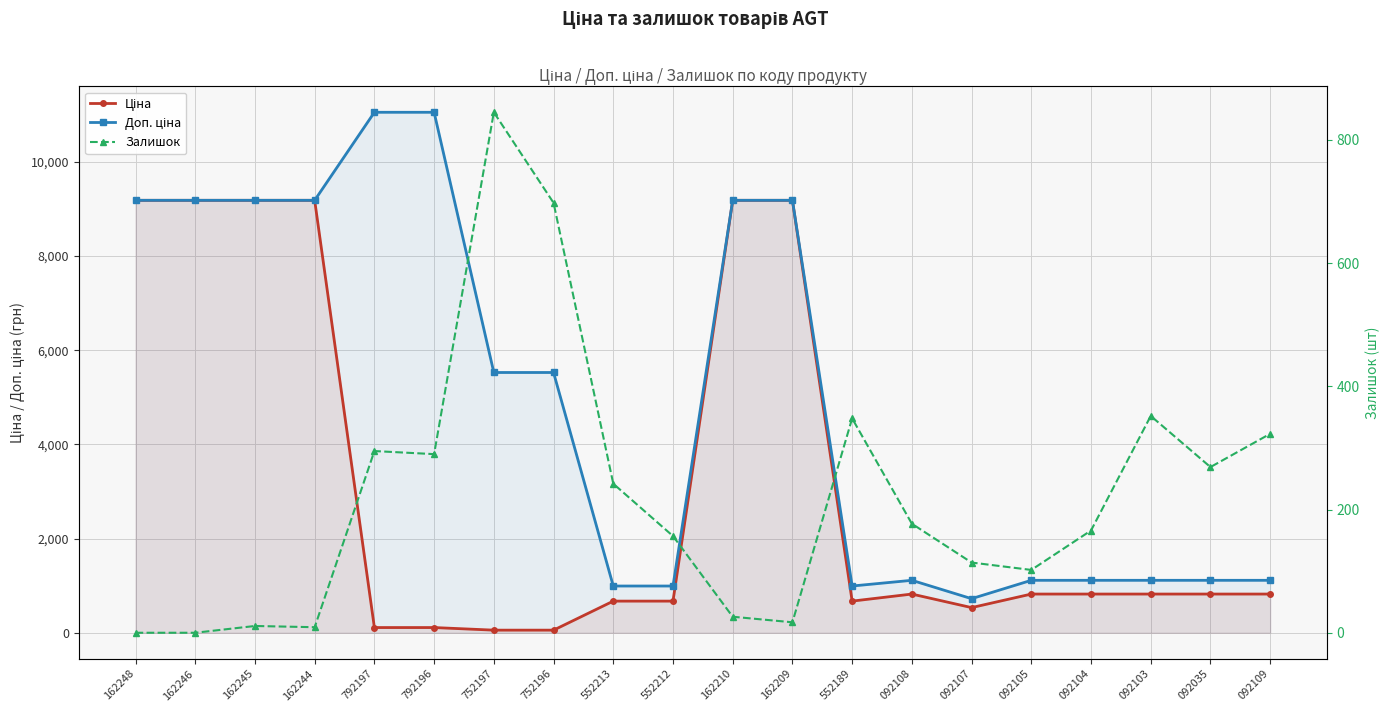

What position from the left is 092104?

17